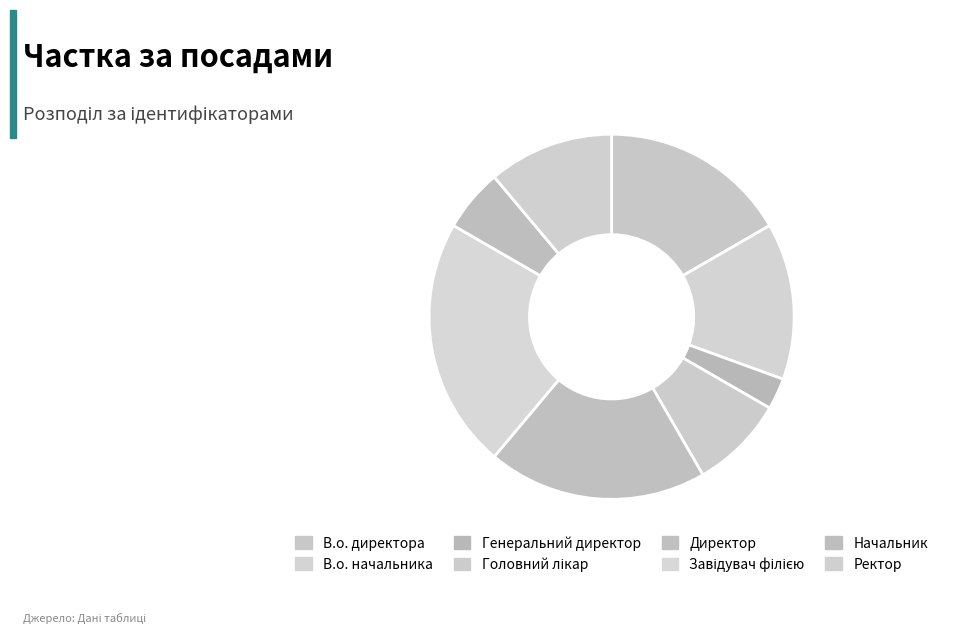

Count the number of slices in the pie.

8